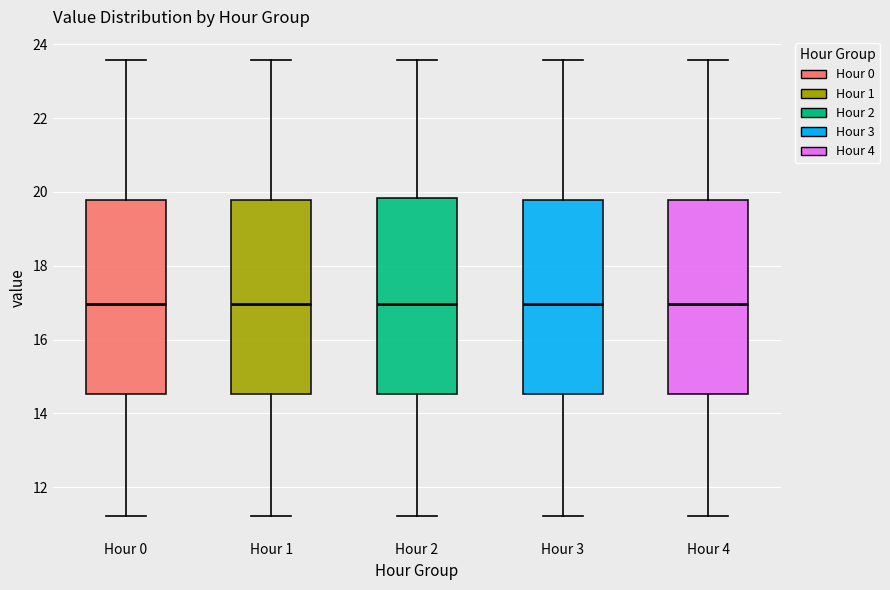

Where does the lower whisker of the box for Hour 3 end on the y-axis? The values are not printed on the chart, so give them approximately, as read against the axis.

11.2